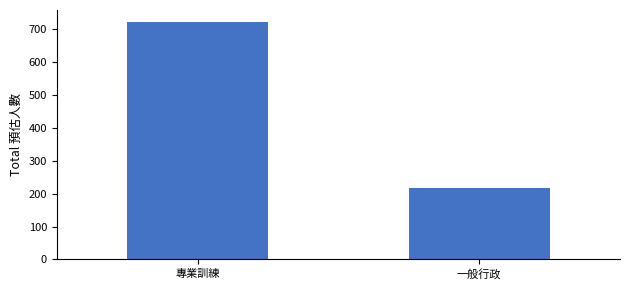

What position from the left is 一般行政?

2